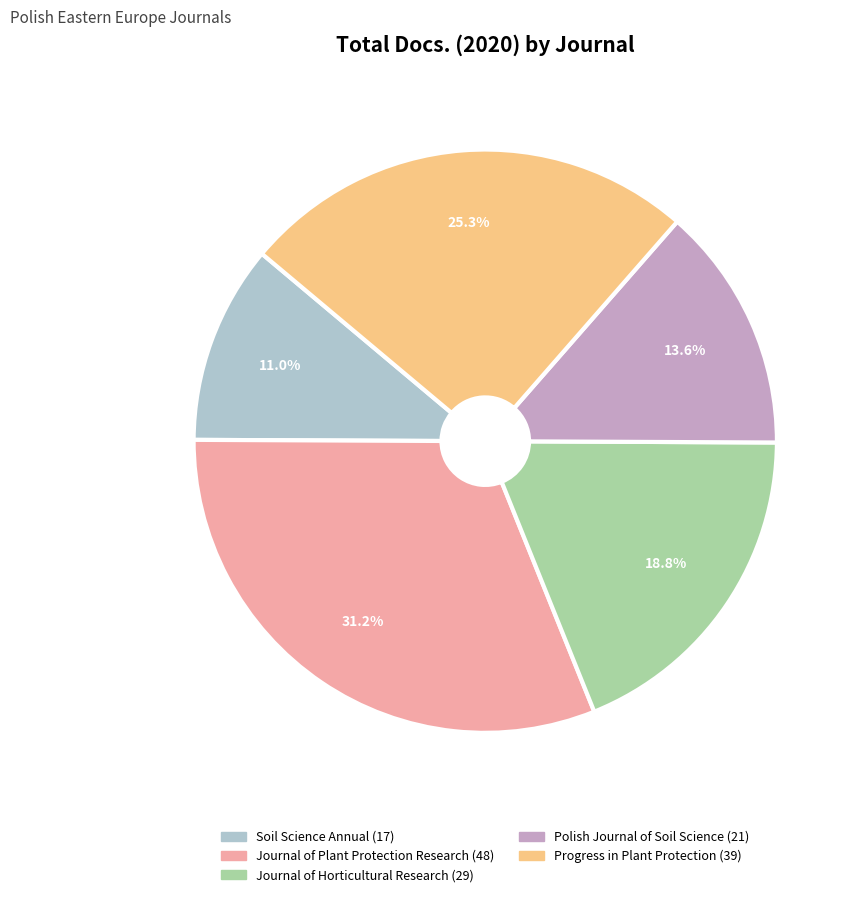

To the nearest percent, what is the difference between the largest and smallest slice percentages?

20%